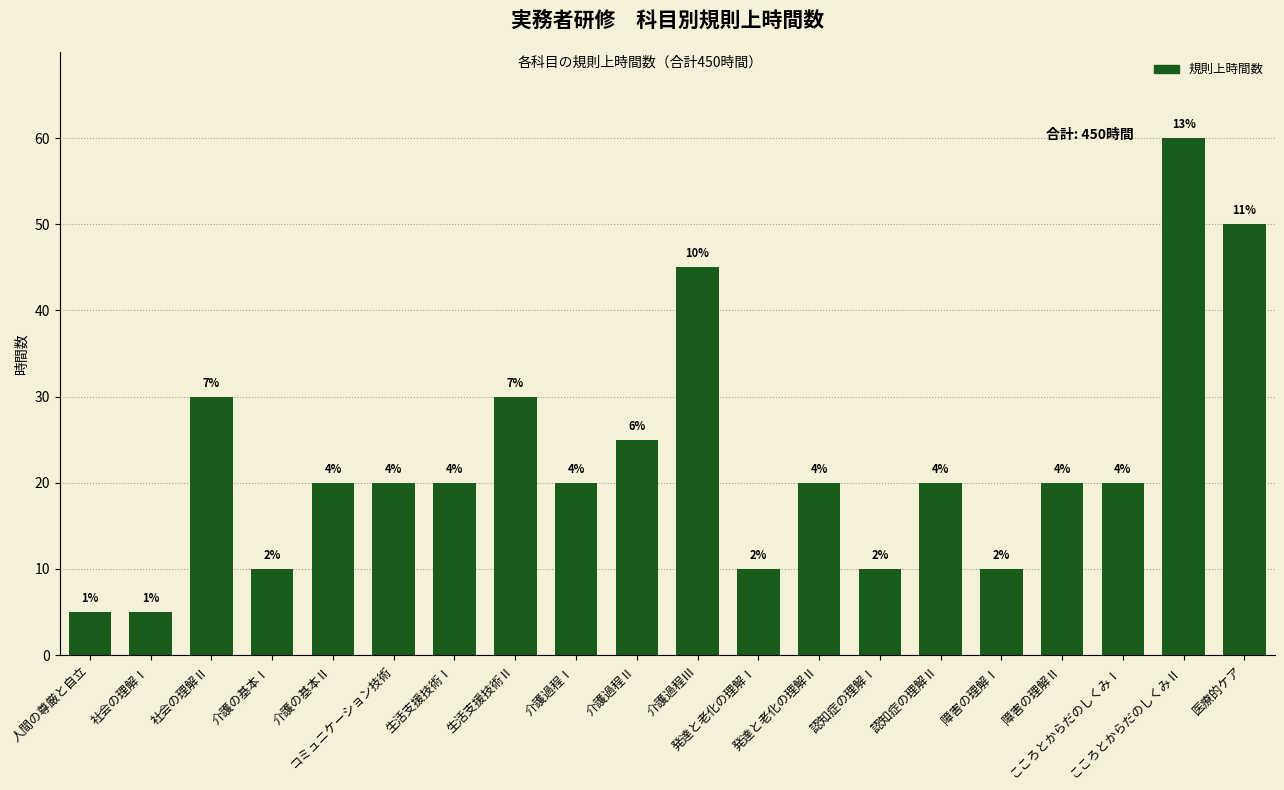

Does the chart contain any negative values?

No